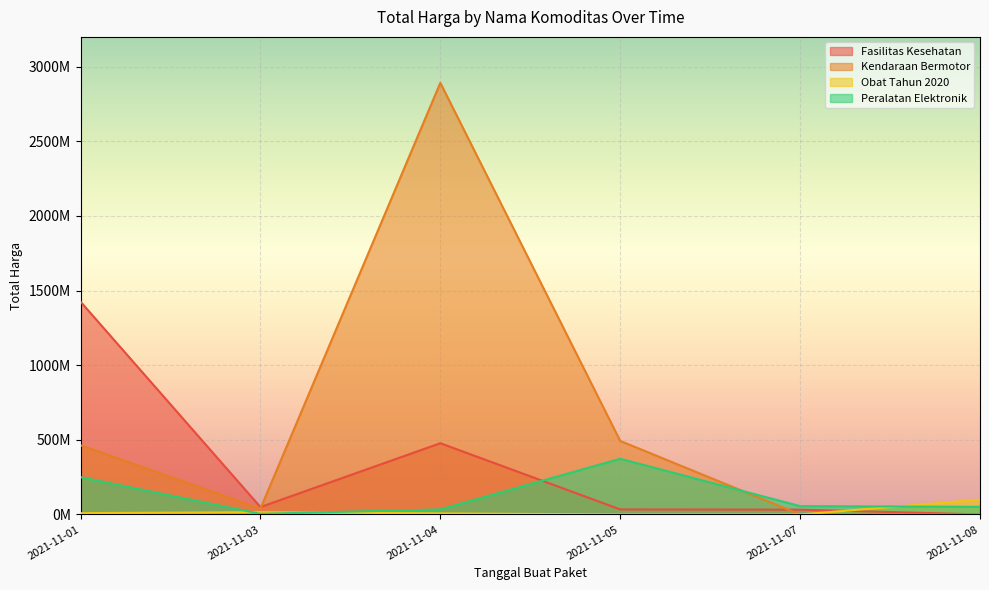

What are all the series names shown in the legend?

Fasilitas Kesehatan, Kendaraan Bermotor, Obat Tahun 2020, Peralatan Elektronik